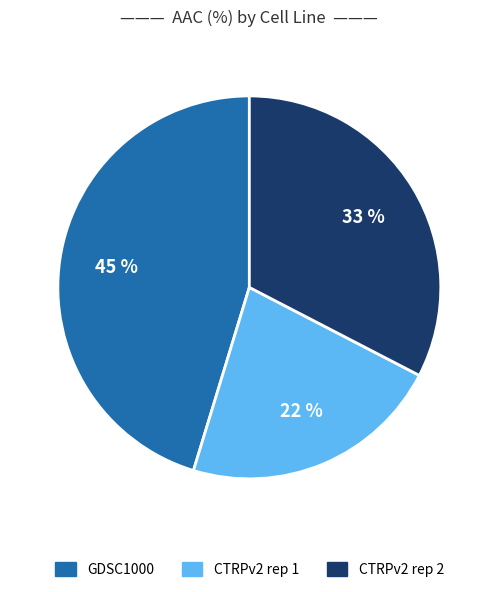

Which has a higher value, CTRPv2 rep 2 or CTRPv2 rep 1?

CTRPv2 rep 2